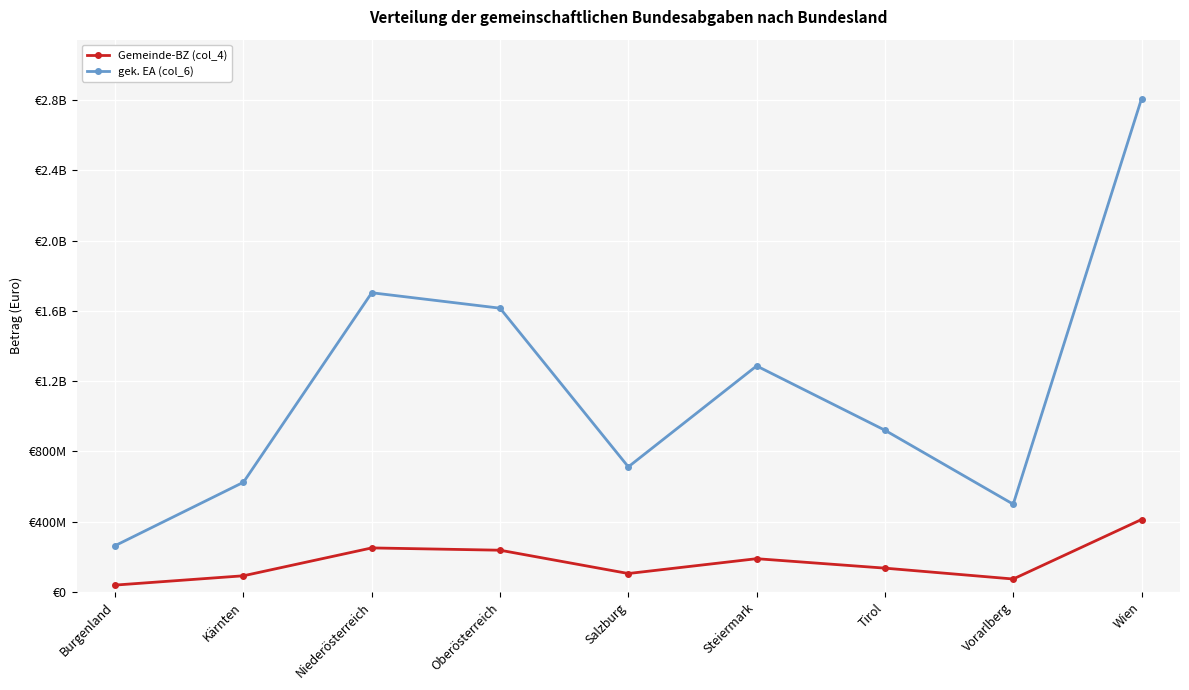

In Gemeinde-BZ (col_4), how many points are higher than both neighbors (excluding endpoints)?

2